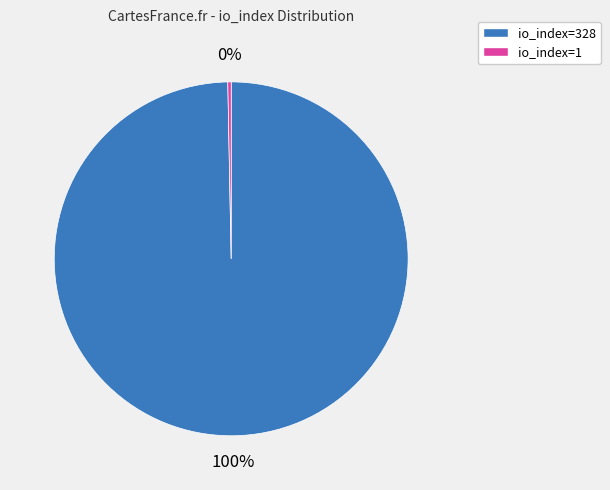

Which category has the biggest portion of the pie?

io_index=328